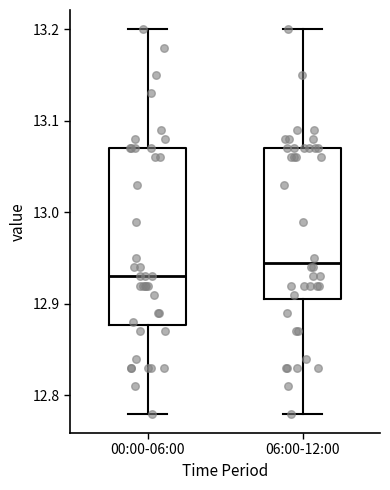

Where is the lower edge of the box for 00:00-06:00 on the y-axis? The values are not printed on the chart, so give them approximately, as read against the axis.

12.88